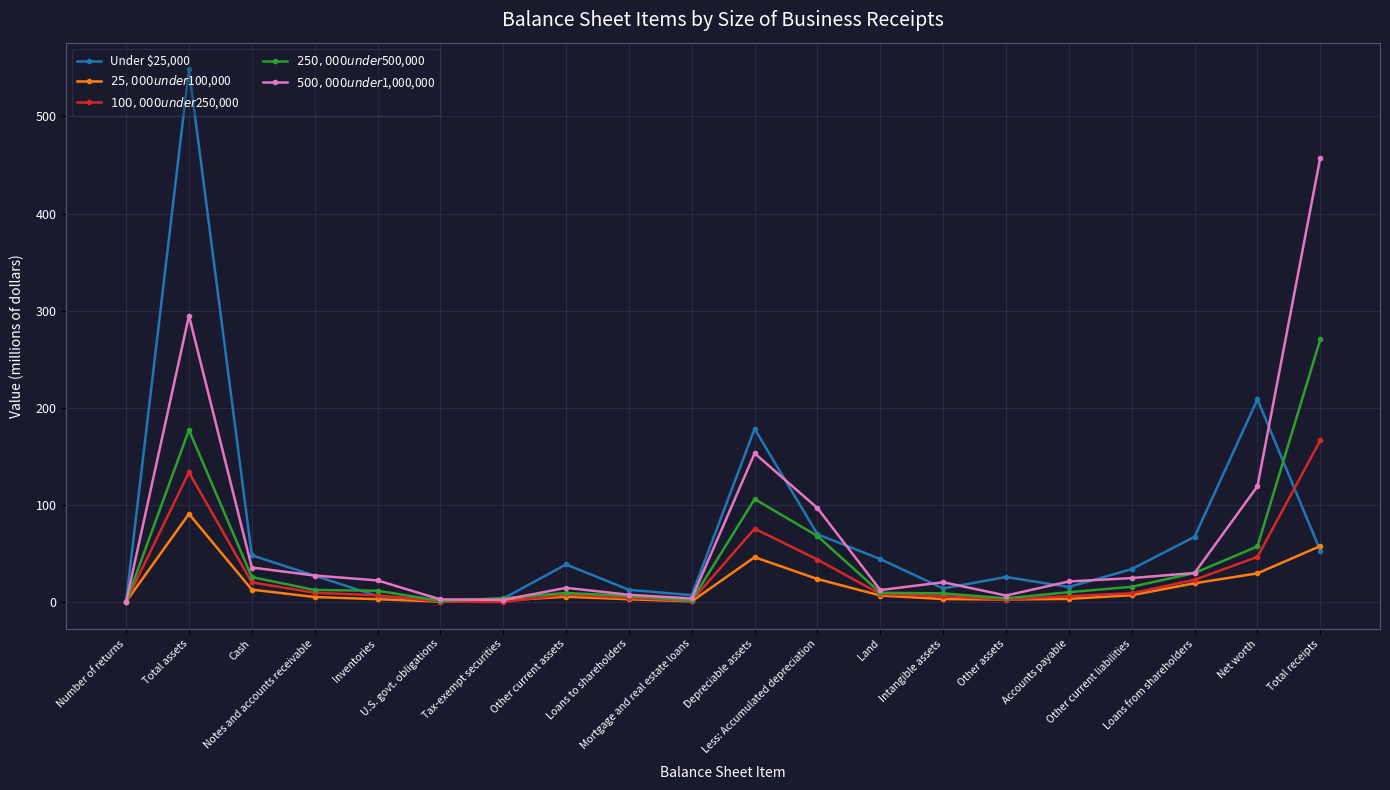

How many lines are shown in the chart?

5